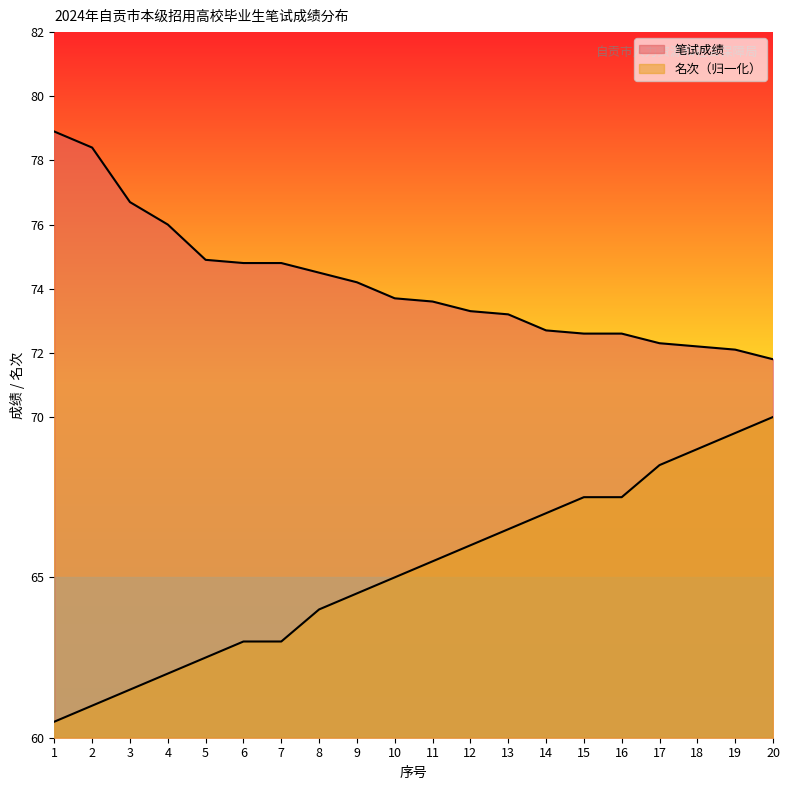

At which label does 名次 reach its minimum?

1